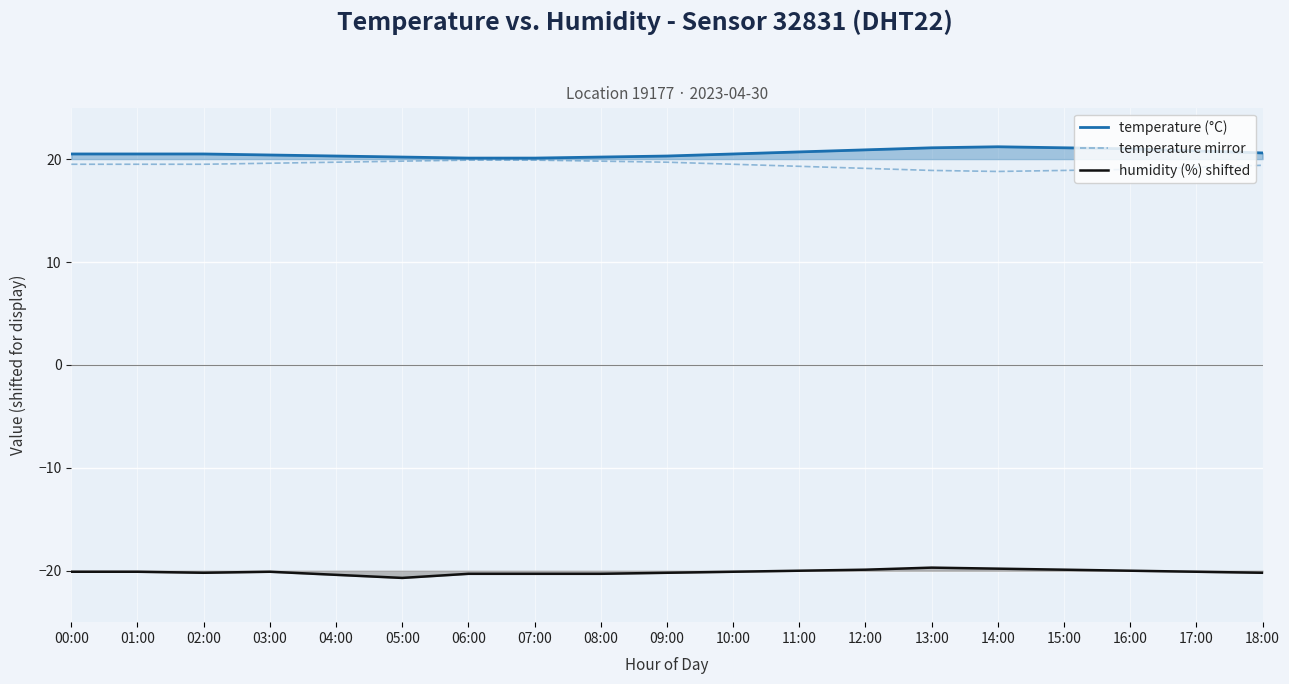

At which category does humidity (%) shifted reach its first local peak?

03:00